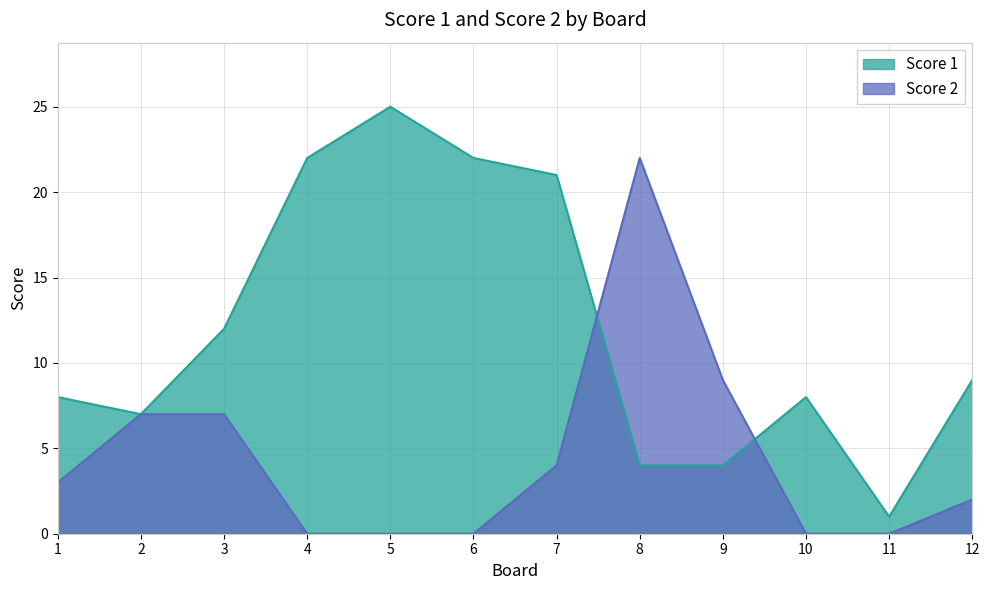

What is the total value across all series at 2?

14